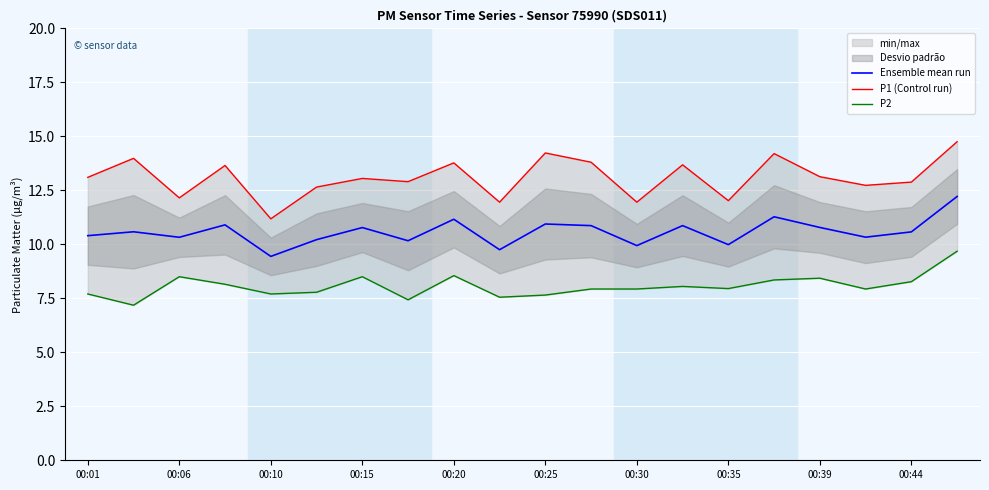

True or false: Ensemble mean run has a value of 5.5 at 00:15.

False